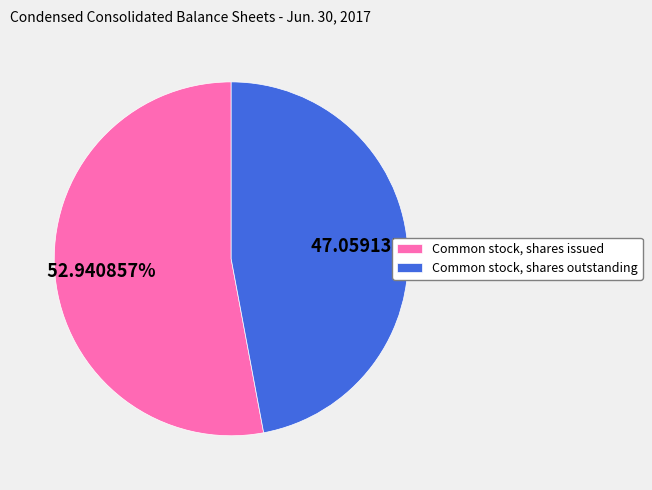

Rank the categories by value from highest to lowest.

Common stock, shares issued, Common stock, shares outstanding